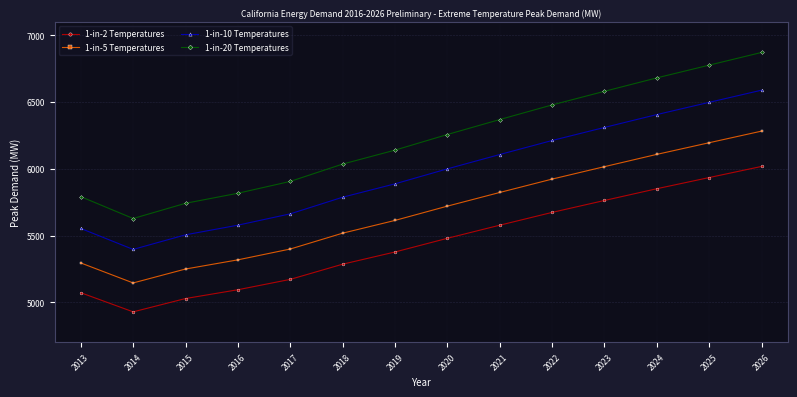

Reading left to right, what are all the values shown in this chart?

1-in-2 Temperatures: 5071.5	4928.0	5027.9	5093.9	5171.5	5285.4	5376.9	5479.5	5577.6	5673.6	5763.0	5851.2	5934.9	6018.2
1-in-5 Temperatures: 5294.7	5144.8	5249.2	5318.0	5399.1	5517.9	5613.5	5720.6	5823.0	5923.3	6016.6	6108.6	6196.0	6283.0
1-in-10 Temperatures: 5553.3	5396.2	5505.6	5577.8	5662.8	5787.5	5887.7	6000.0	6107.5	6212.6	6310.5	6407.0	6498.7	6589.9
1-in-20 Temperatures: 5791.7	5627.8	5741.9	5817.2	5905.9	6035.9	6140.4	6257.6	6369.6	6479.3	6581.4	6682.1	6777.6	6872.8